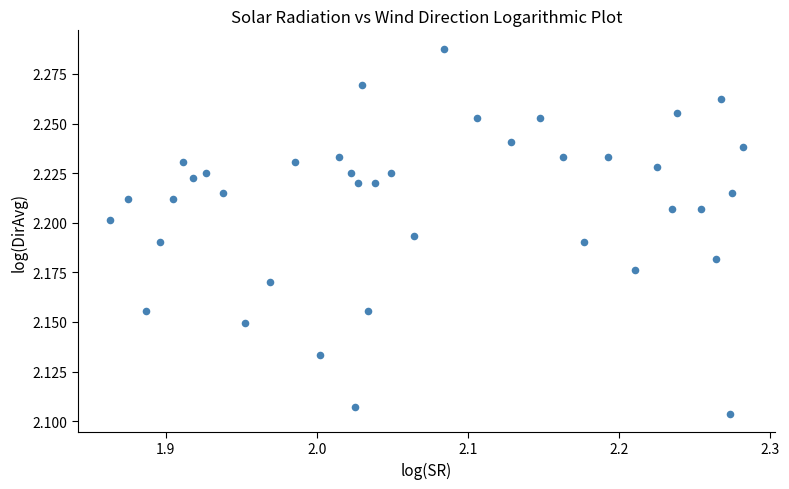

What is the range of X values (max minus min)?

0.4